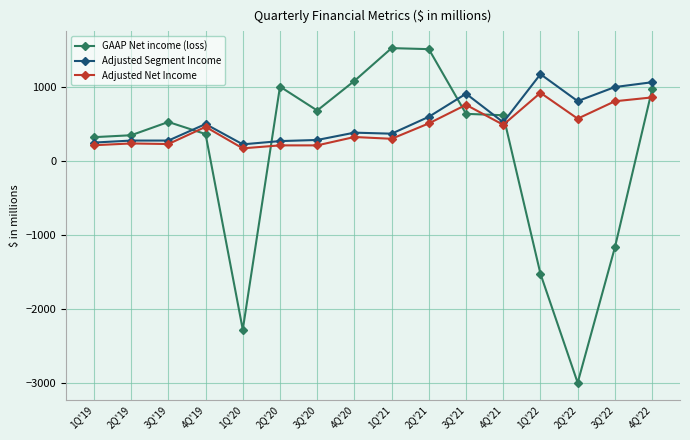

The value of Adjusted Net Income at 1Q'22 is 915. True or false?

True